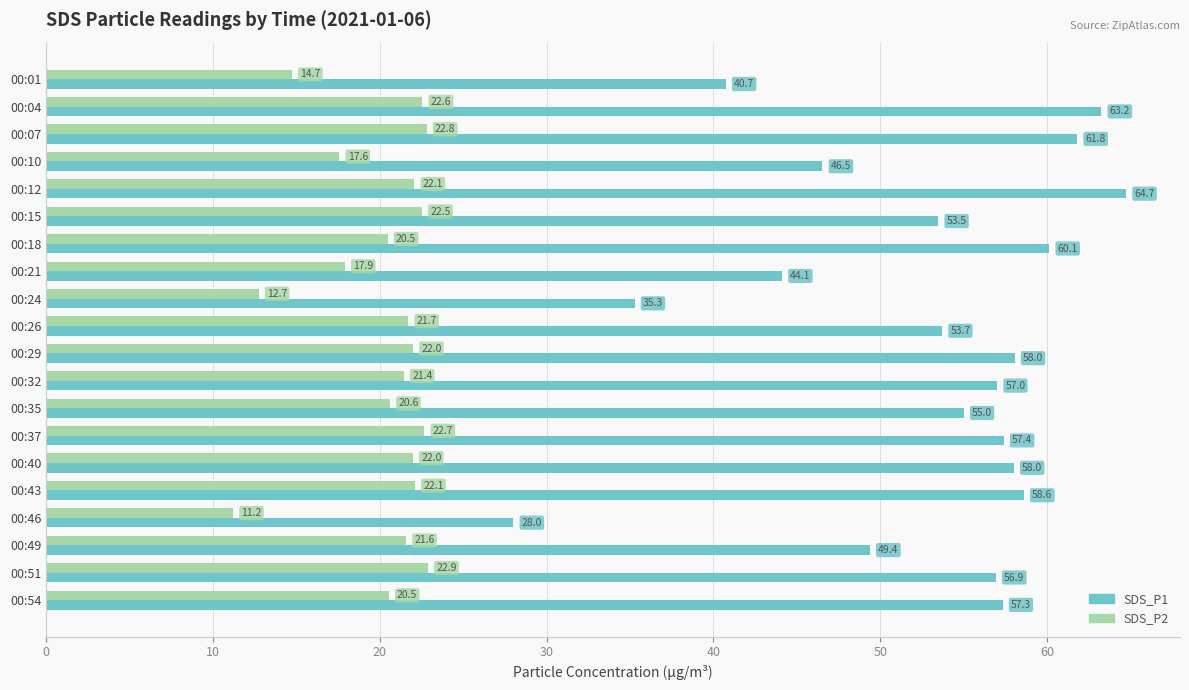

Where is SDS_P1 nearest to the value 46?

00:10